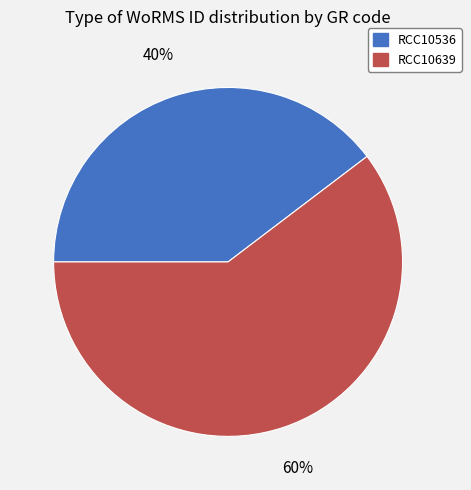

To the nearest percent, what percentage of the pie is RCC10639?

60%